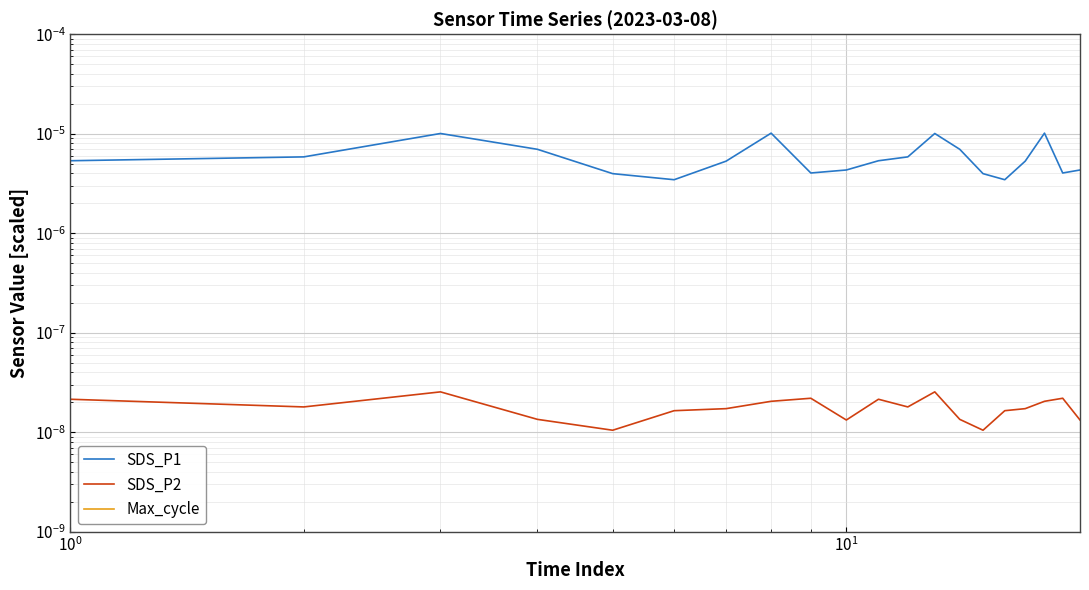

Reading left to right, transcribe all the data shown in this chart.

SDS_P1: 0.0	0.0	0.0	0.0	0.0	0.0	0.0	0.0	0.0	0.0	0.0	0.0	0.0	0.0	0.0	0.0	0.0	0.0	0.0	0.0
SDS_P2: 0.0	0.0	0.0	0.0	0.0	0.0	0.0	0.0	0.0	0.0	0.0	0.0	0.0	0.0	0.0	0.0	0.0	0.0	0.0	0.0
Max_cycle: 0.2	0.2	0.2	0.2	0.2	0.2	0.2	0.2	0.2	0.2	0.2	0.2	0.2	0.2	0.2	0.2	0.2	0.2	0.2	0.2